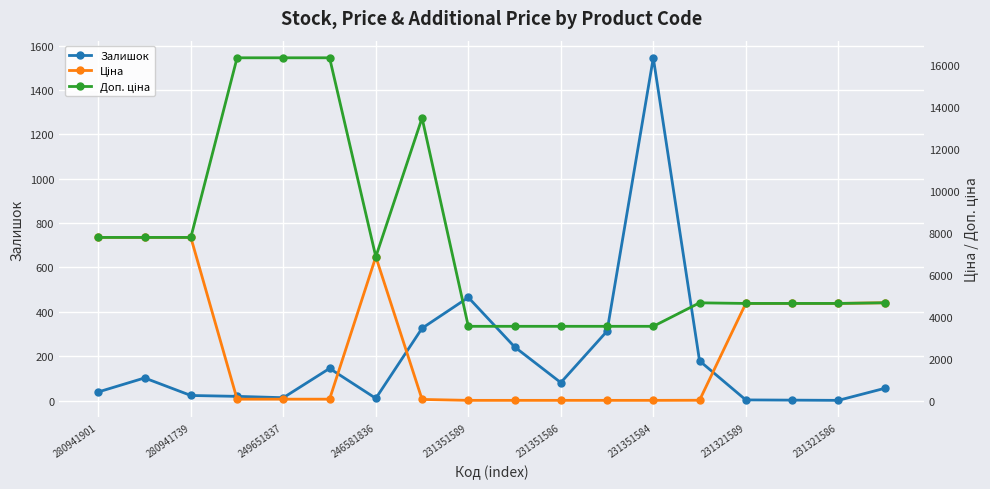

True or false: Залишок has more than 2 points higher than both neighbors.

True